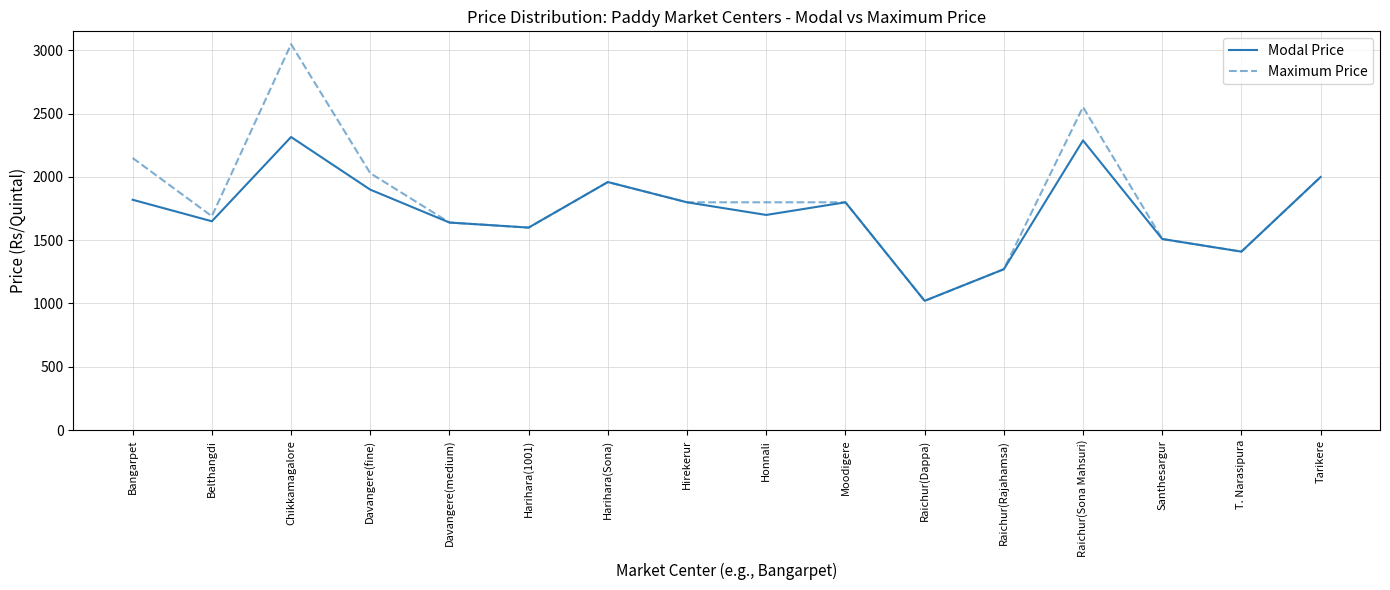

Which series changed the most between Chikkamagalore and Hirekerur?

Maximum Price